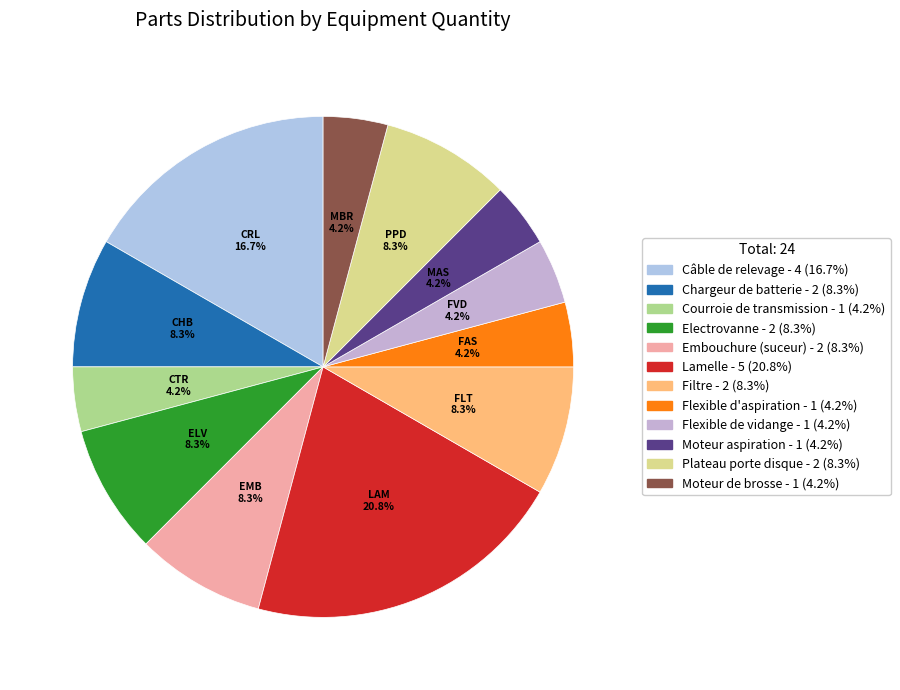

To the nearest percent, what is the combined percentage of Moteur de brosse and Flexible de vidange?

8%